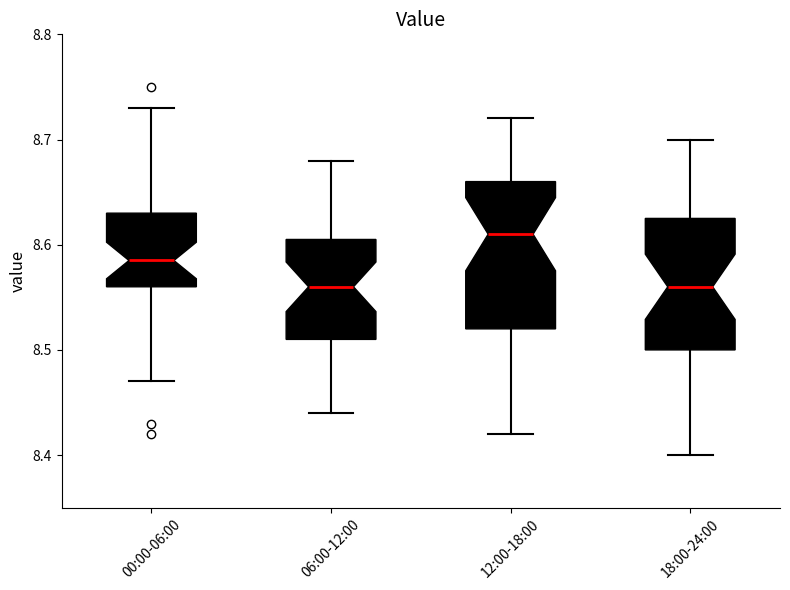

Which box is the tallest, from its lower edge to its upper edge?

12:00-18:00